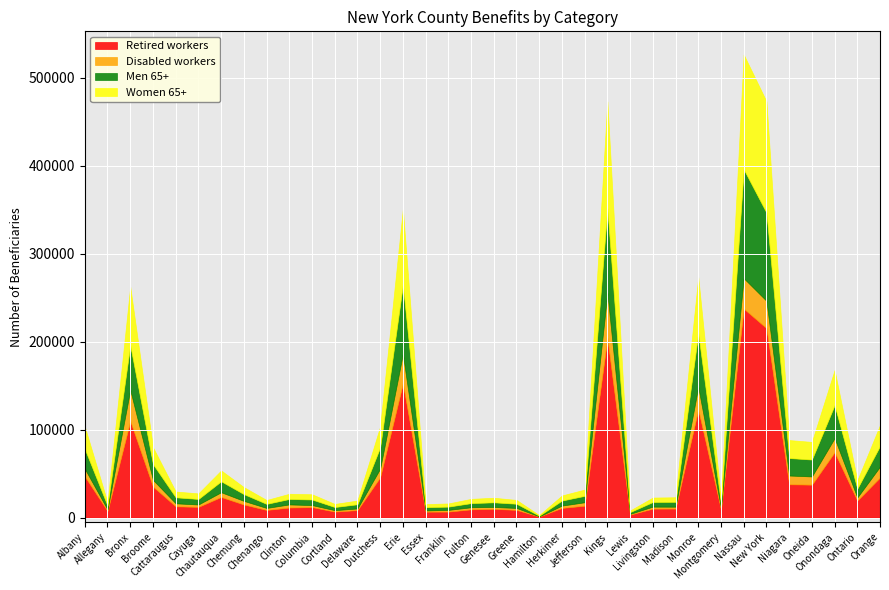

How many lines are shown in the chart?

4